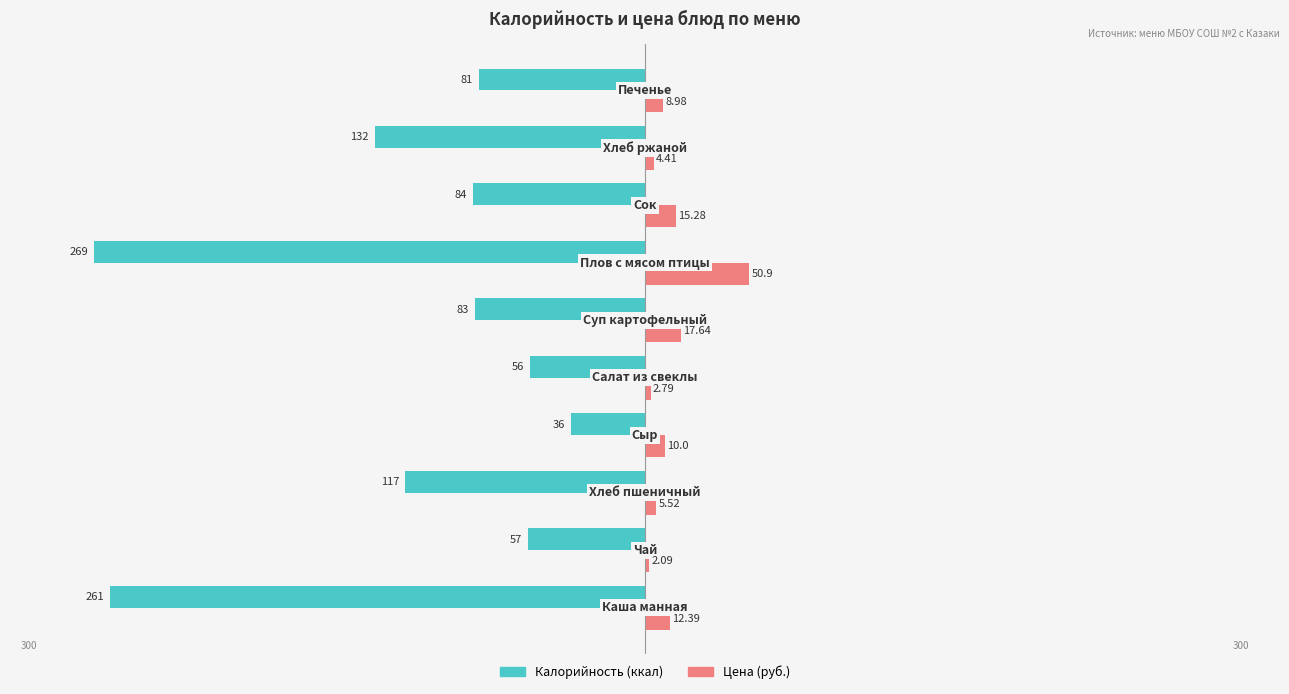

Reading left to right, transcribe all the data shown in this chart.

Калорийность: -261.0	-57.0	-117.0	-36.0	-56.0	-83.0	-269.0	-84.0	-132.0	-81.0
Цена (руб.): 12.4	2.1	5.5	10.0	2.8	17.6	50.9	15.3	4.4	9.0